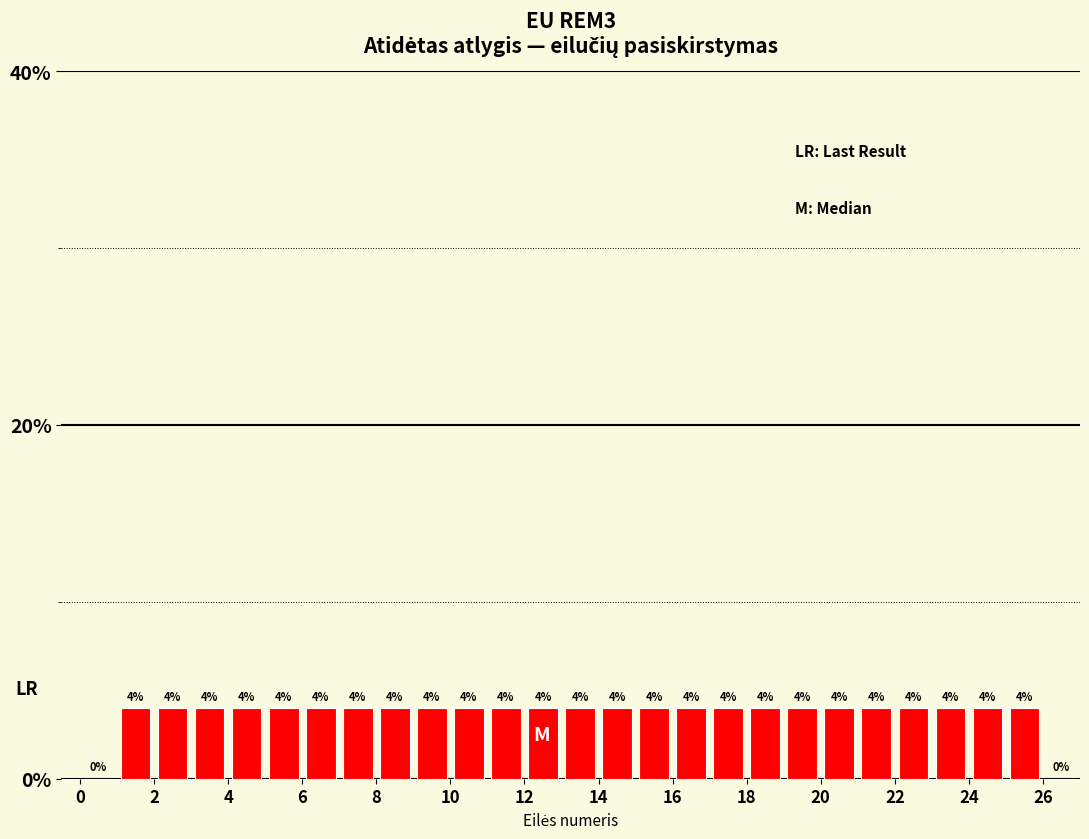

How tall is the bar that spans 17 to 18 on the x-axis?

4